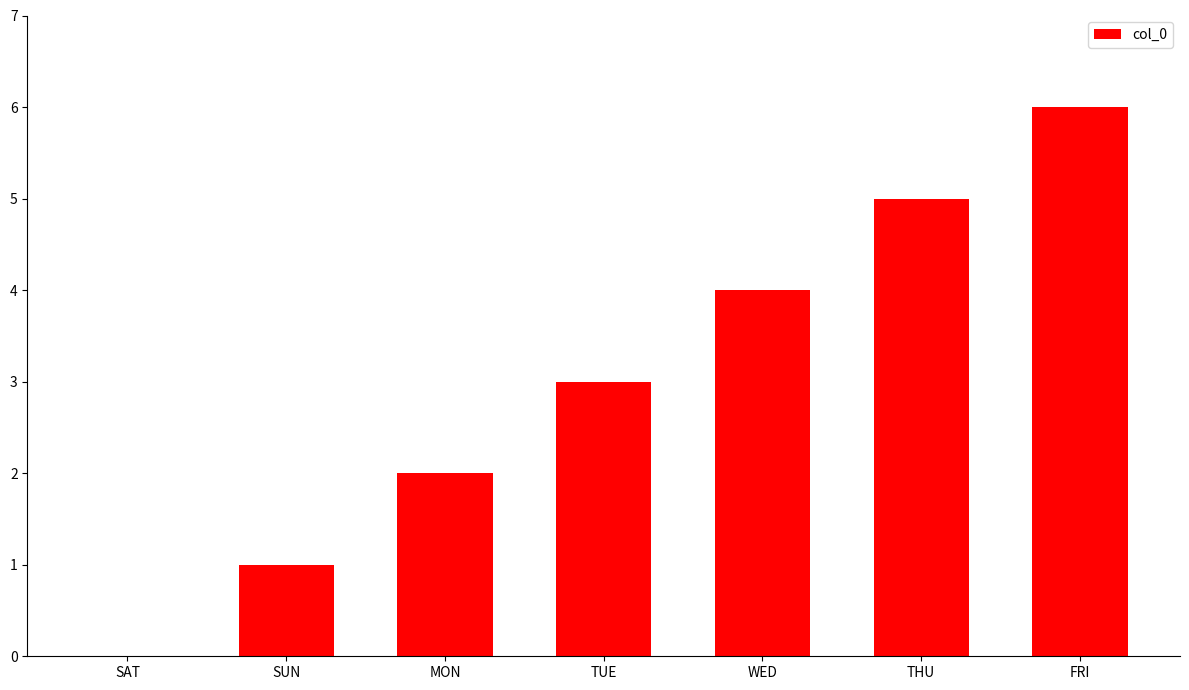

At which label is the value closest to 3?

TUE